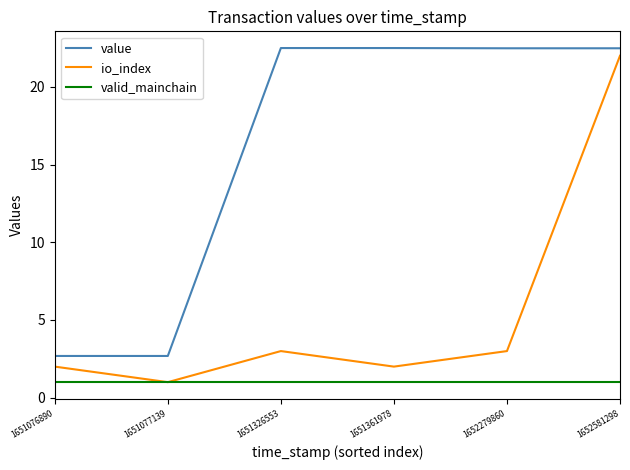

True or false: io_index and value intersect in this chart.

False